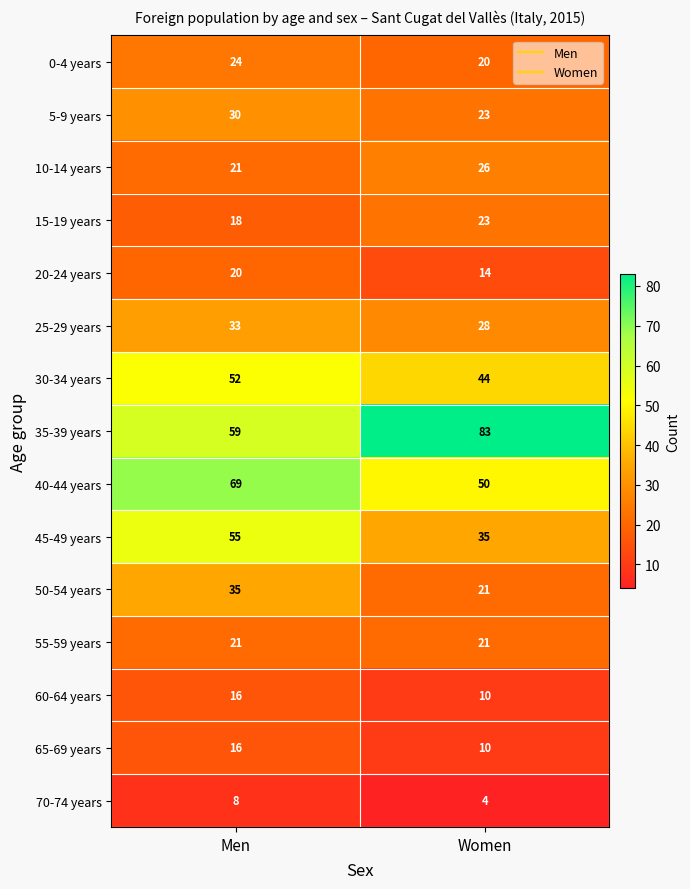

Reading left to right, list all the values displayed in this chart.

0-4 years: Men=24	Women=20
5-9 years: Men=30	Women=23
10-14 years: Men=21	Women=26
15-19 years: Men=18	Women=23
20-24 years: Men=20	Women=14
25-29 years: Men=33	Women=28
30-34 years: Men=52	Women=44
35-39 years: Men=59	Women=83
40-44 years: Men=69	Women=50
45-49 years: Men=55	Women=35
50-54 years: Men=35	Women=21
55-59 years: Men=21	Women=21
60-64 years: Men=16	Women=10
65-69 years: Men=16	Women=10
70-74 years: Men=8	Women=4